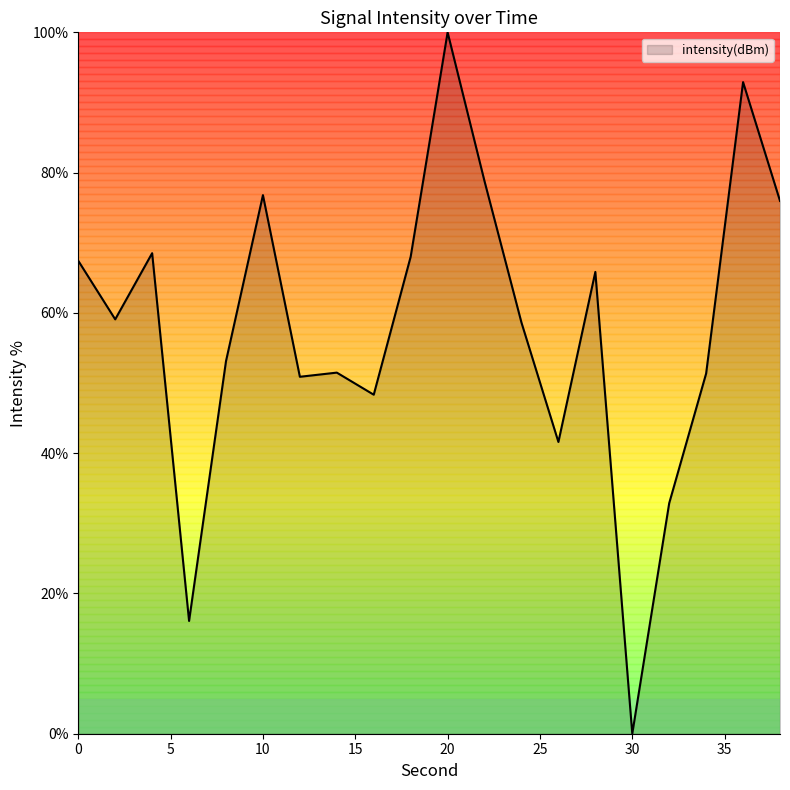

What is the greatest value displayed?

100.0